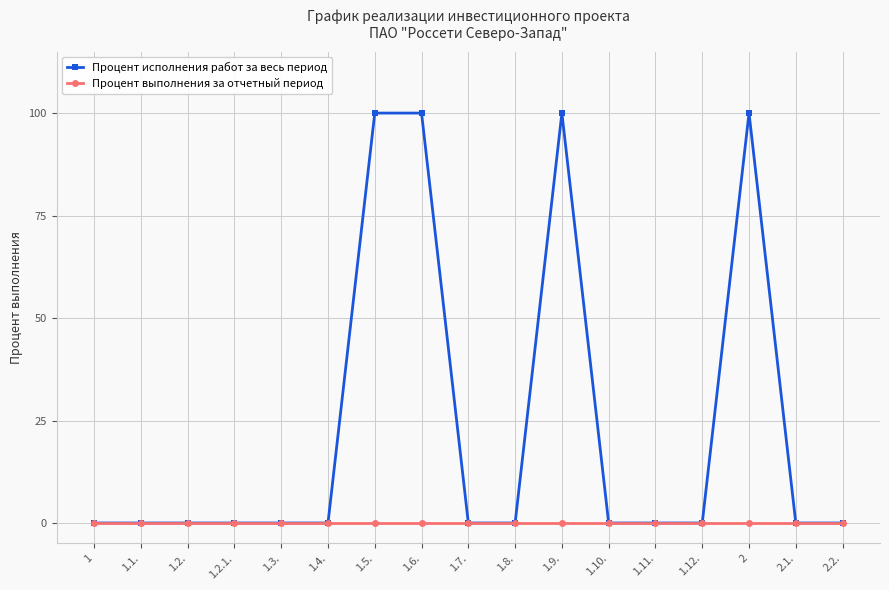

Reading right to left, what are all the values shown in this chart?

Процент исполнения работ за весь период: 2.2.=0	2.1.=0	2=100	1.12.=0	1.11.=0	1.10.=0	1.9.=100	1.8.=0	1.7.=0	1.6.=100	1.5.=100	1.4.=0	1.3.=0	1.2.1.=0	1.2.=0	1.1.=0	1=0
Процент выполнения за отчетный период: 2.2.=0	2.1.=0	2=0	1.12.=0	1.11.=0	1.10.=0	1.9.=0	1.8.=0	1.7.=0	1.6.=0	1.5.=0	1.4.=0	1.3.=0	1.2.1.=0	1.2.=0	1.1.=0	1=0